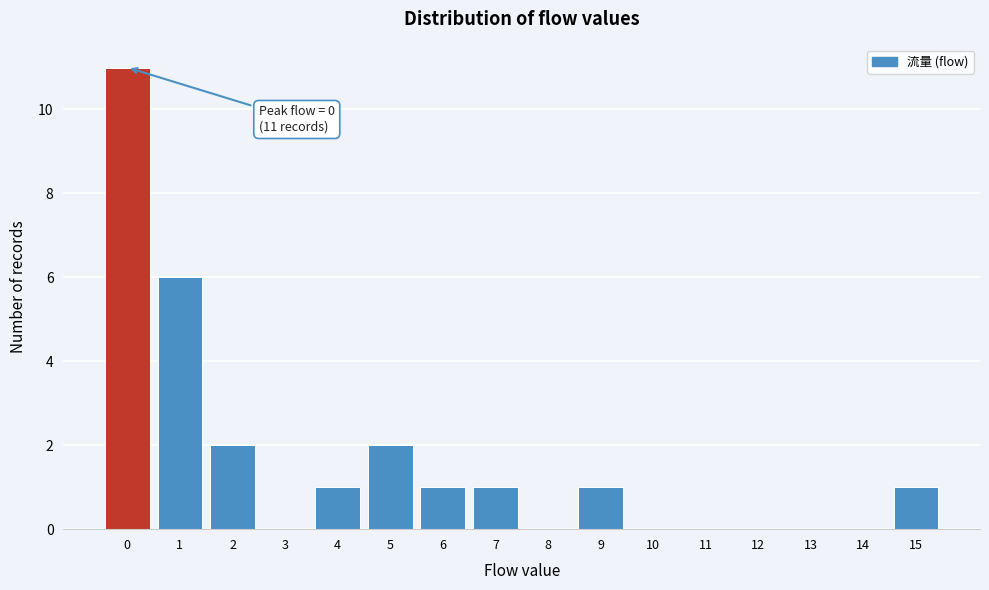

Which range on the x-axis has the tallest bar?

-0.5 to 0.5